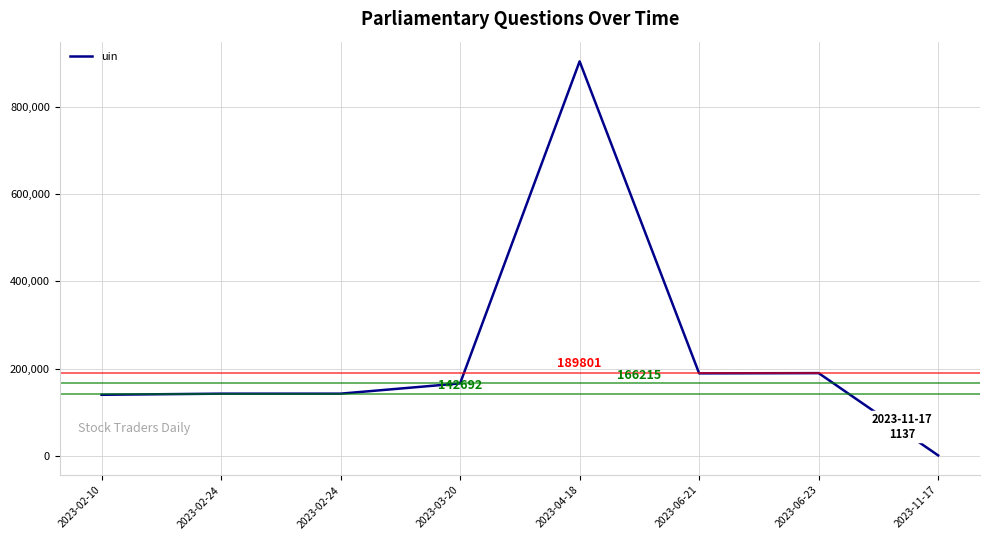

The value at 2023-03-20 is 269151. True or false?

False